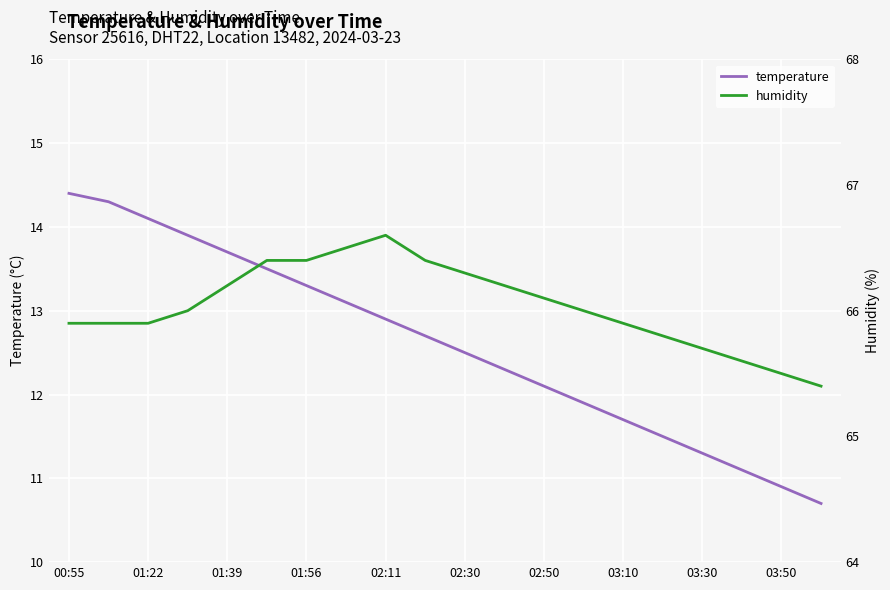

How many values in the temperature series exceed 12?

13